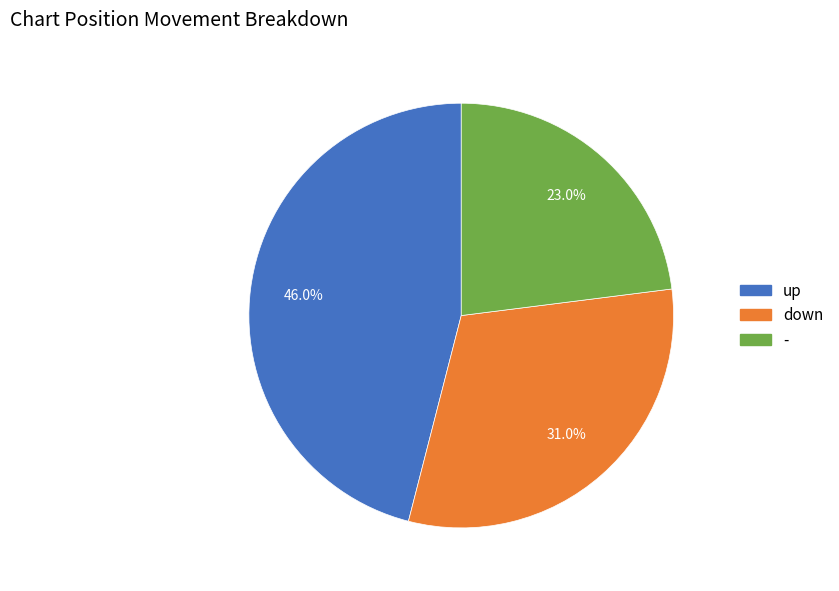

To the nearest percent, what is the difference between the down and - slice percentages?

8%